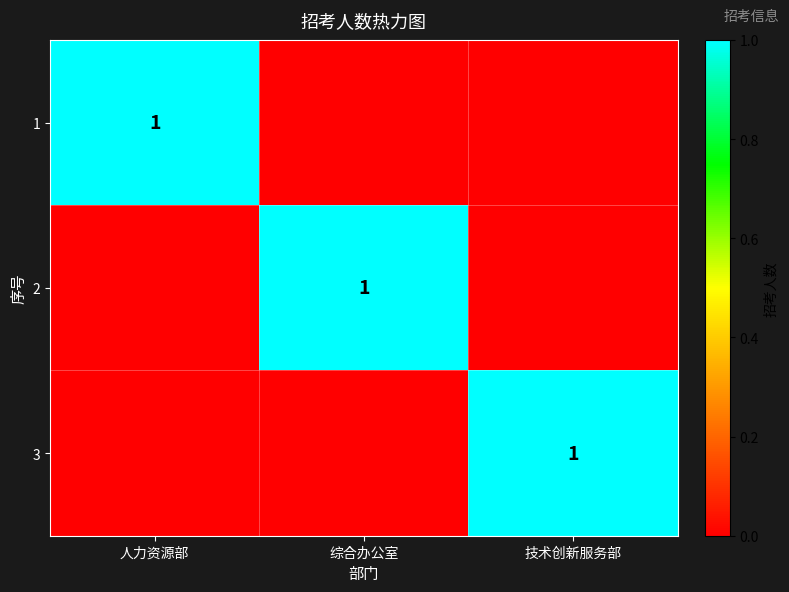

Which has a higher value, 综合办公室 or 技术创新服务部?

综合办公室